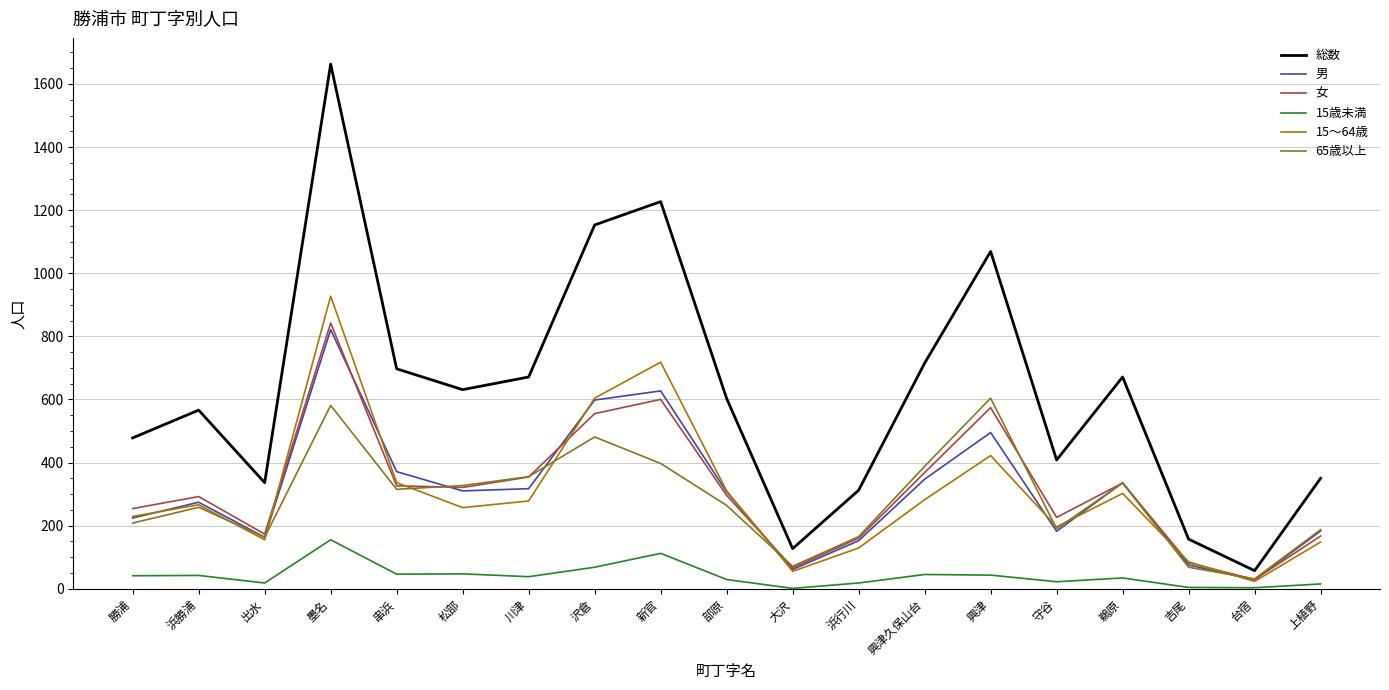

Which series has the largest total across all categories?

総数